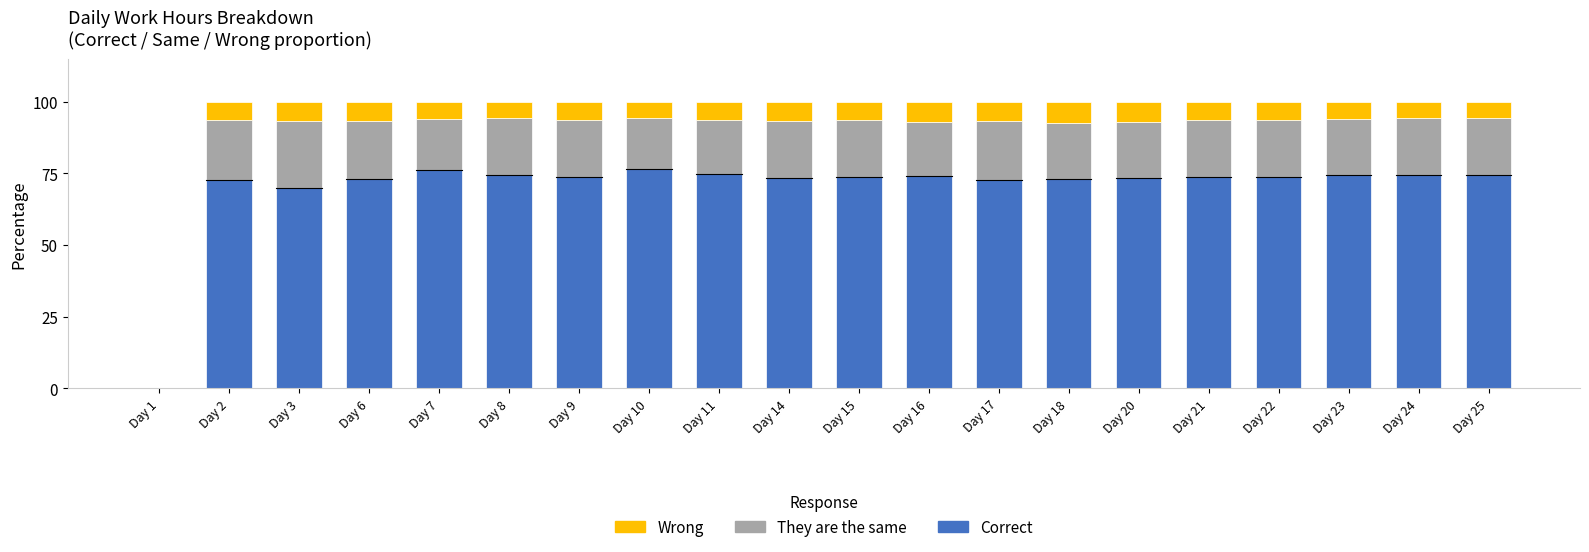

What is the maximum value for Correct?

76.5